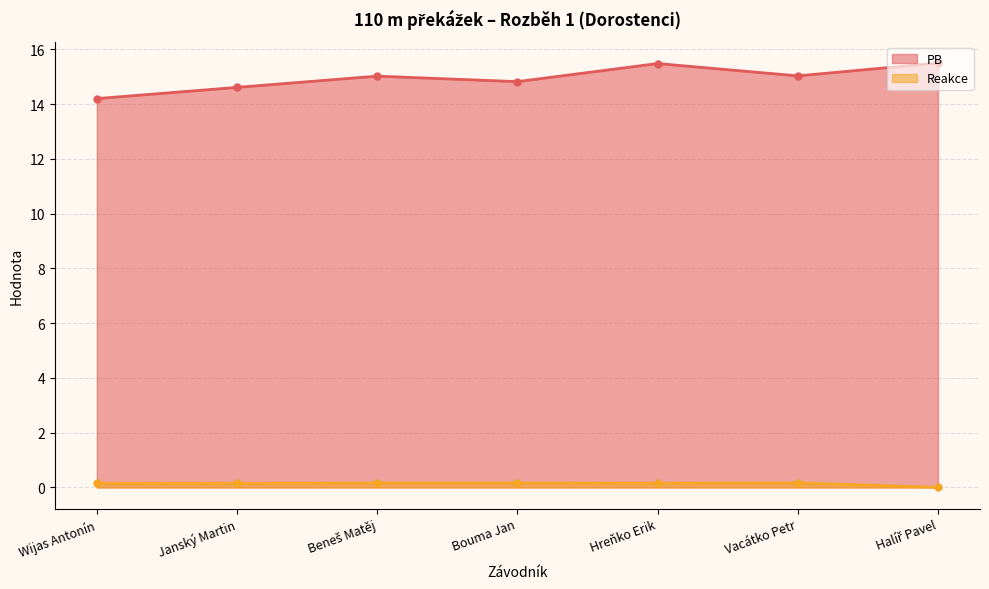

How many lines are shown in the chart?

2